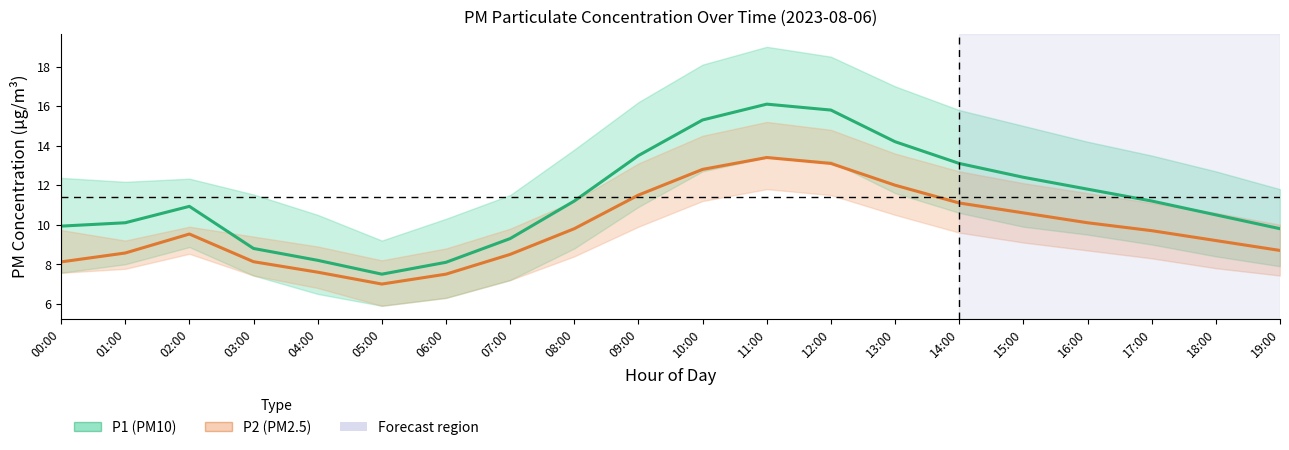

What is the minimum value for P2 (PM2.5)?

7.0